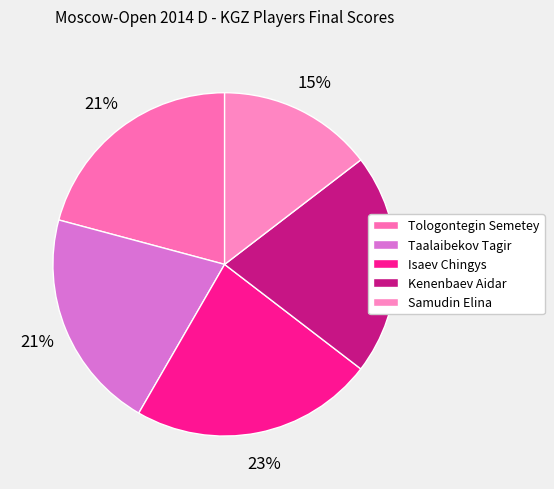

How many slices are in this pie chart?

5